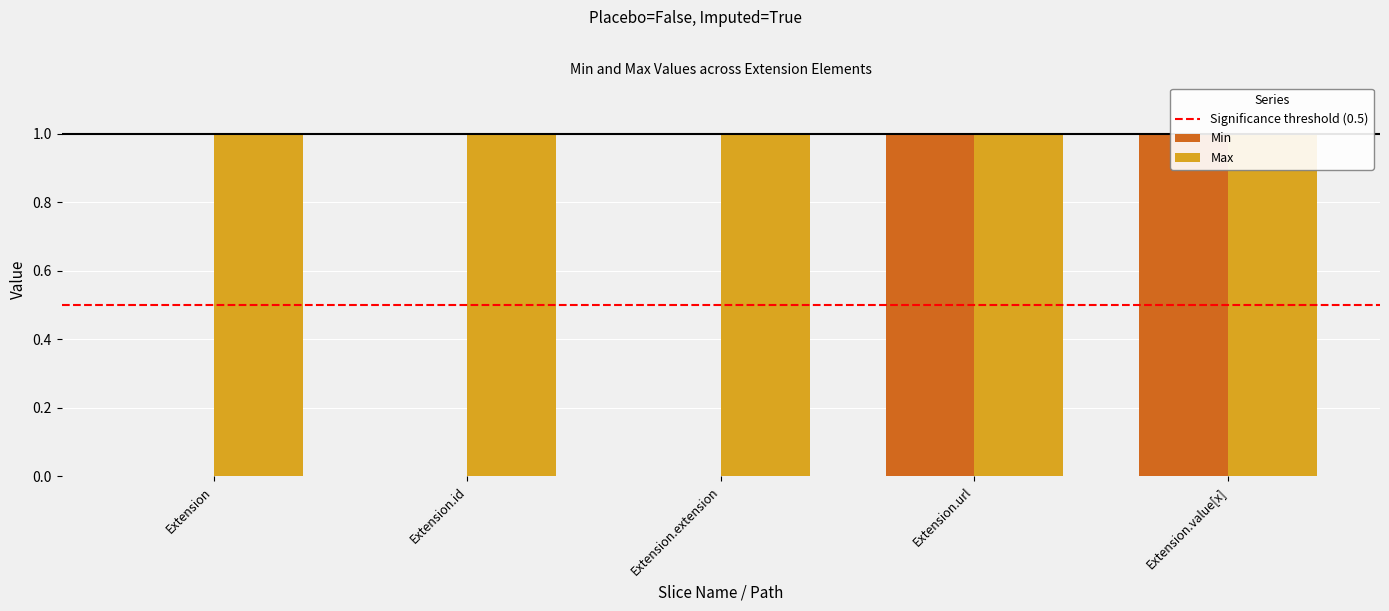

What is the change in value from Extension to Extension.url?

+1